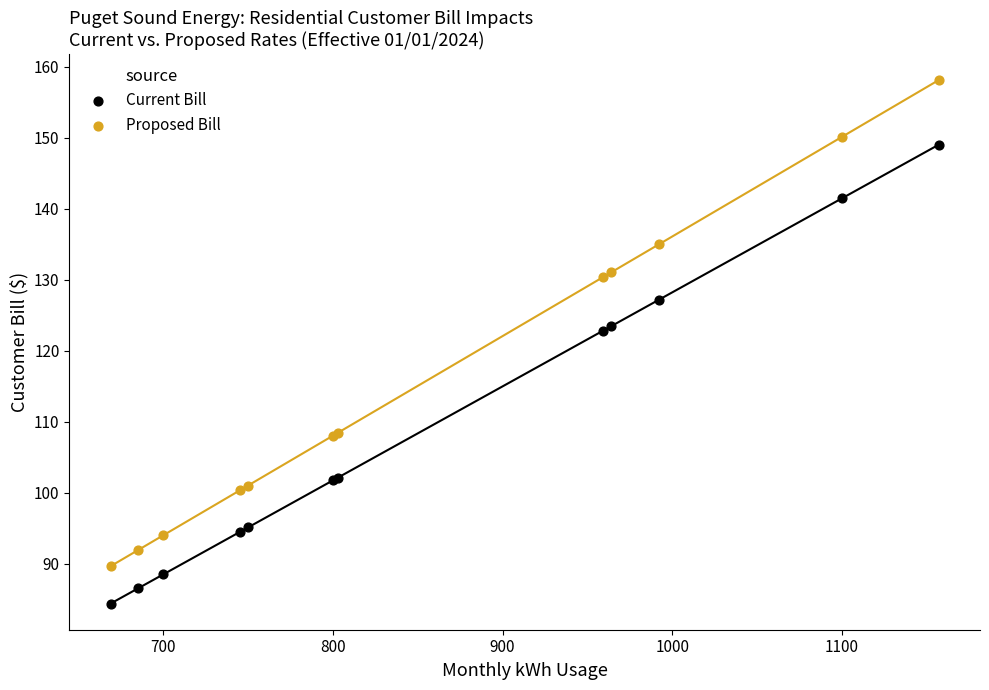

What are all the series names shown in the legend?

Current Bill, Proposed Bill